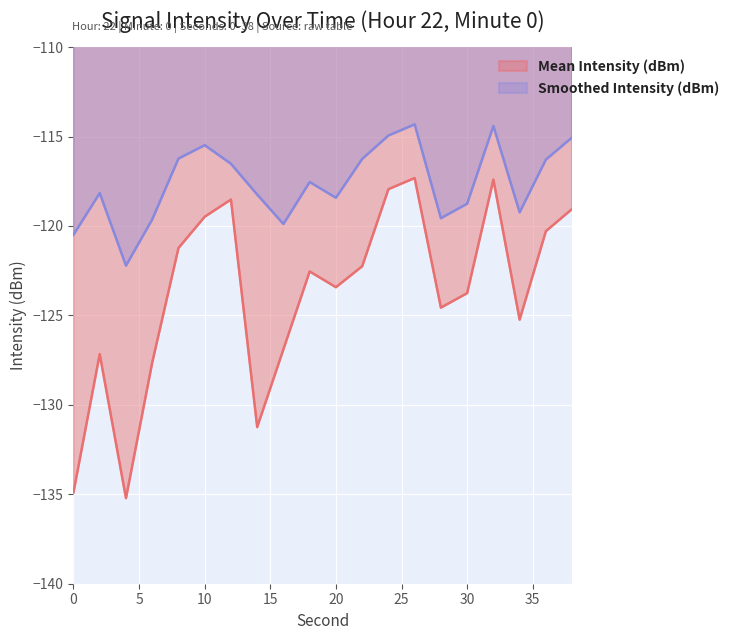

How many data points in Smoothed Intensity (dBm) are less than -117?

11